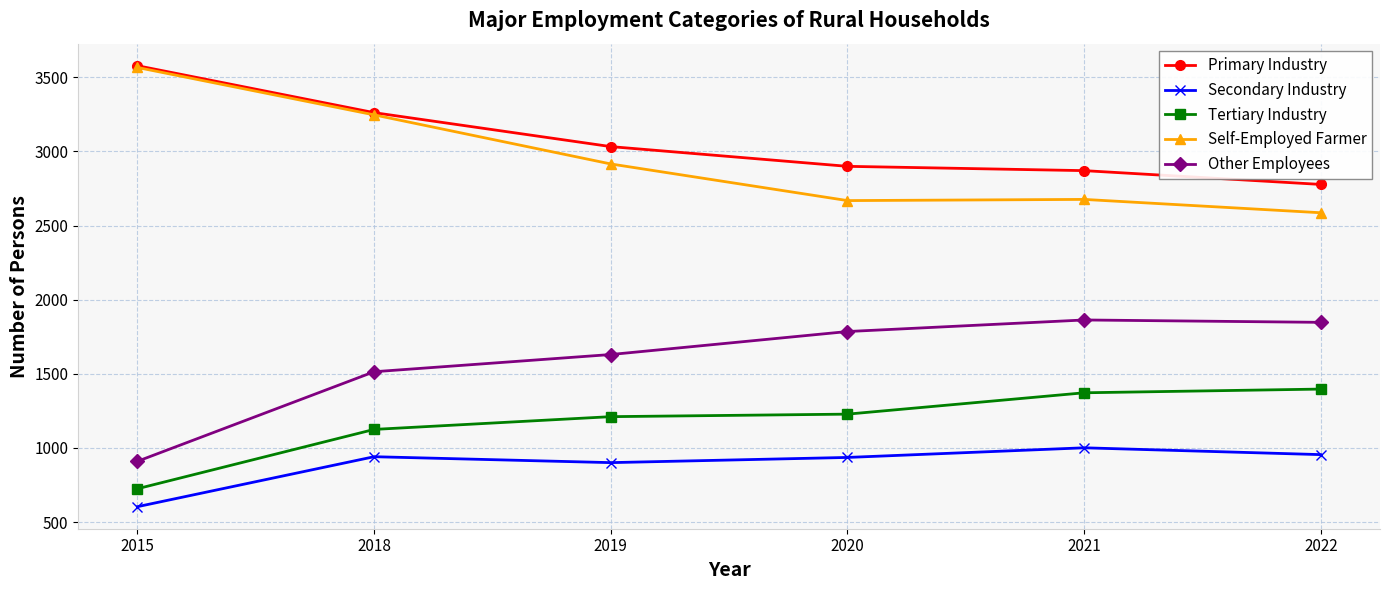

What is the spread (max minus min) of values at 2021?

1869.0